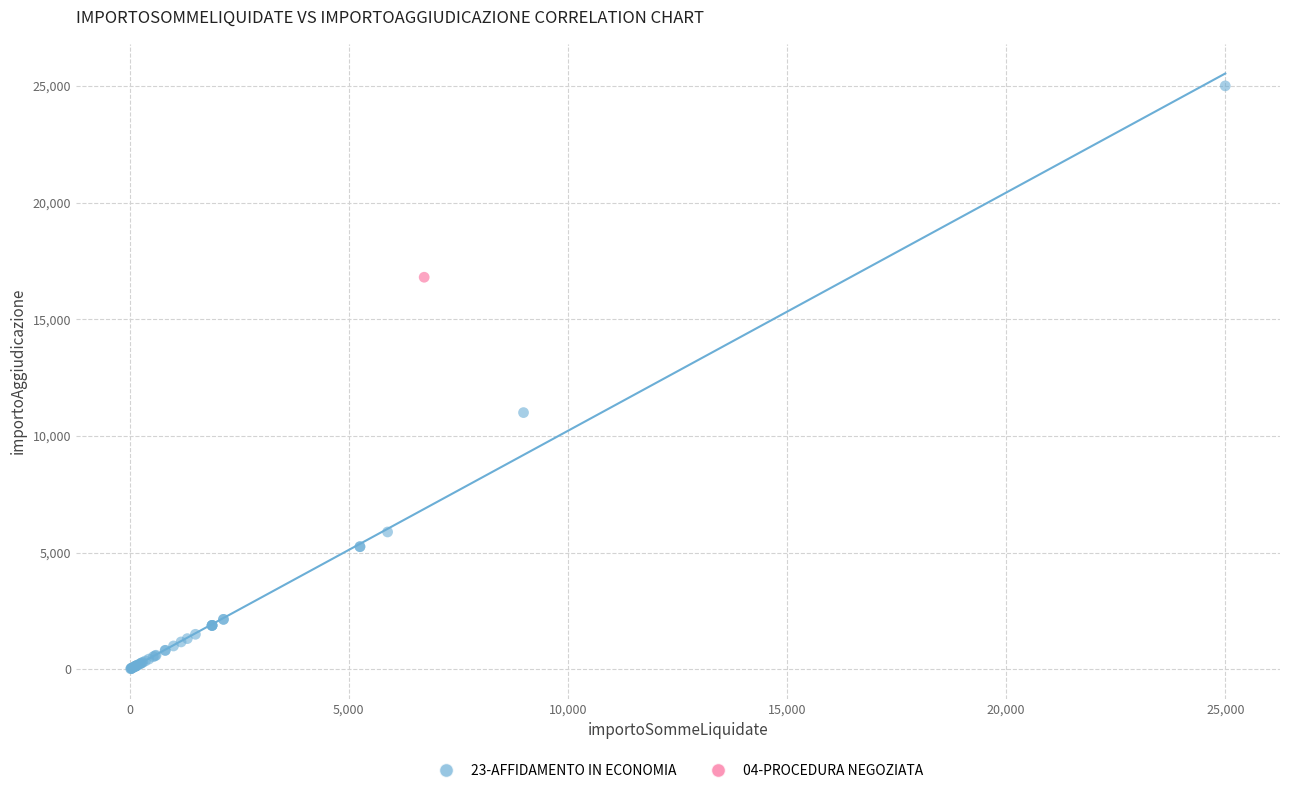

What are all the series names shown in the legend?

23-AFFIDAMENTO IN ECONOMIA, 04-PROCEDURA NEGOZIATA